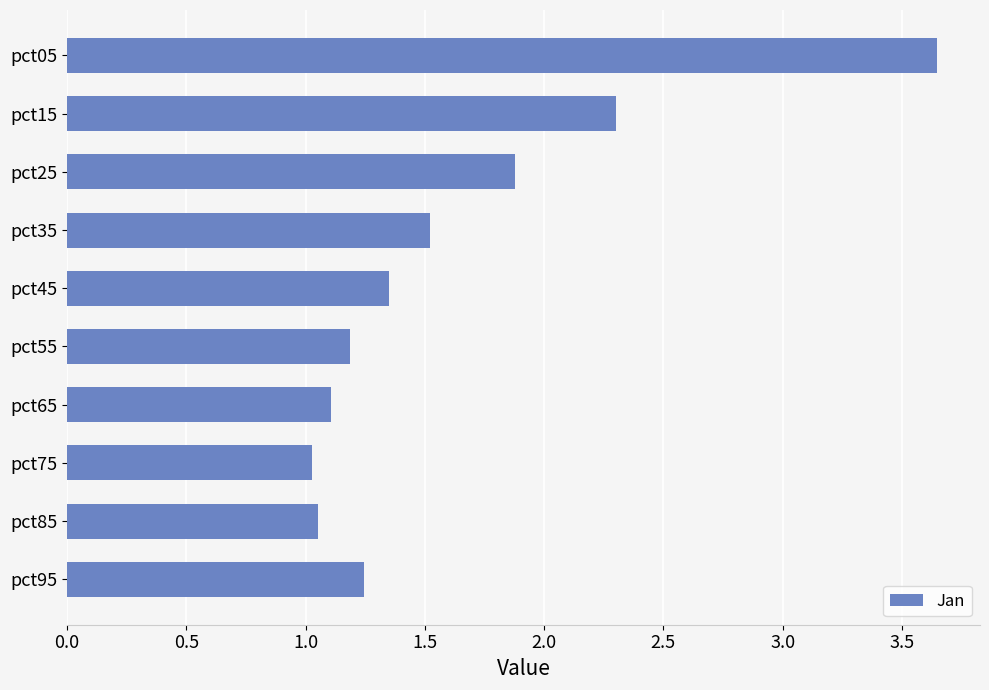

What is the value of the 2nd bar from the top?

2.3